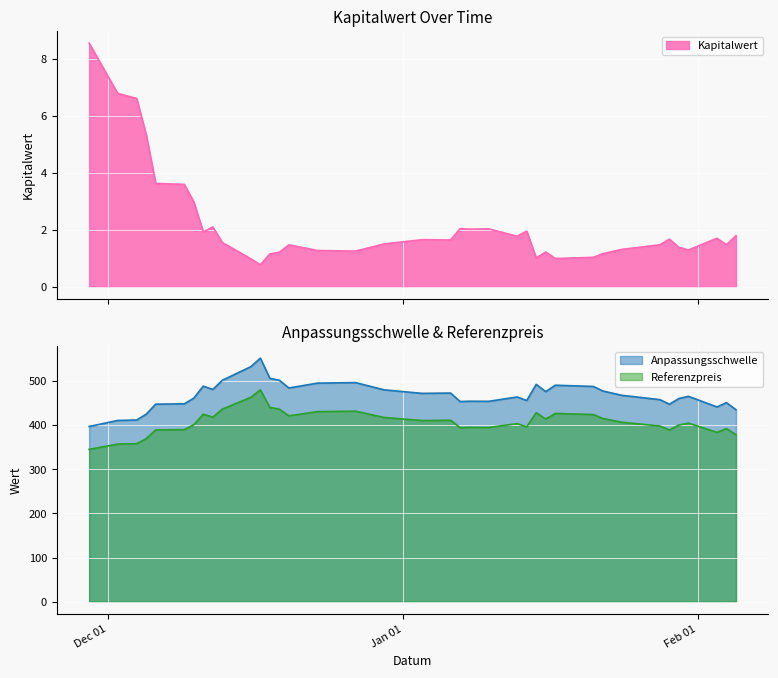

Which series has the widest spread of values?

Anpassungsschwelle